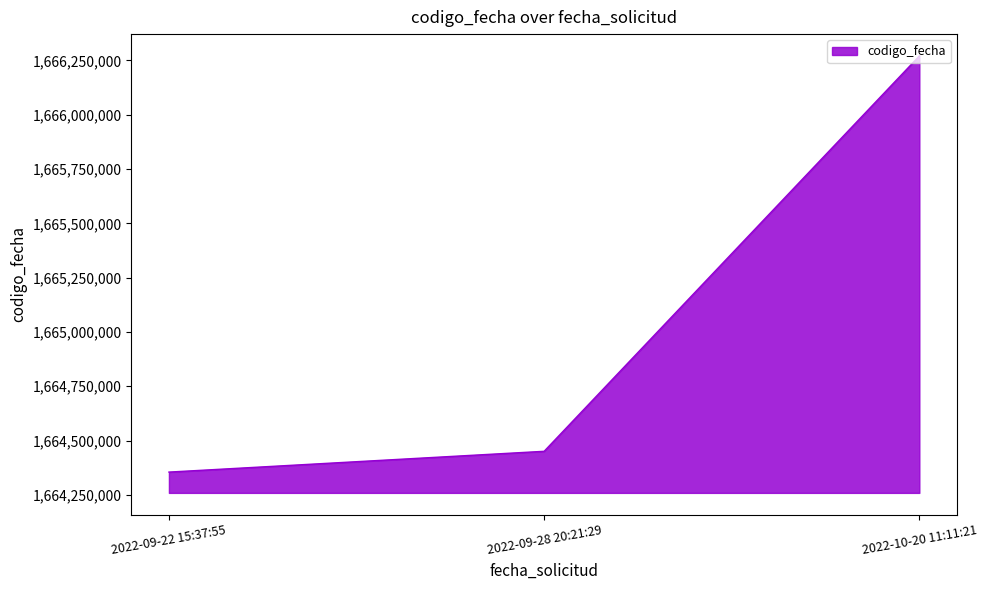

Between 2022-09-22 15:37:55 and 2022-10-20 11:11:21, which is larger?

2022-10-20 11:11:21